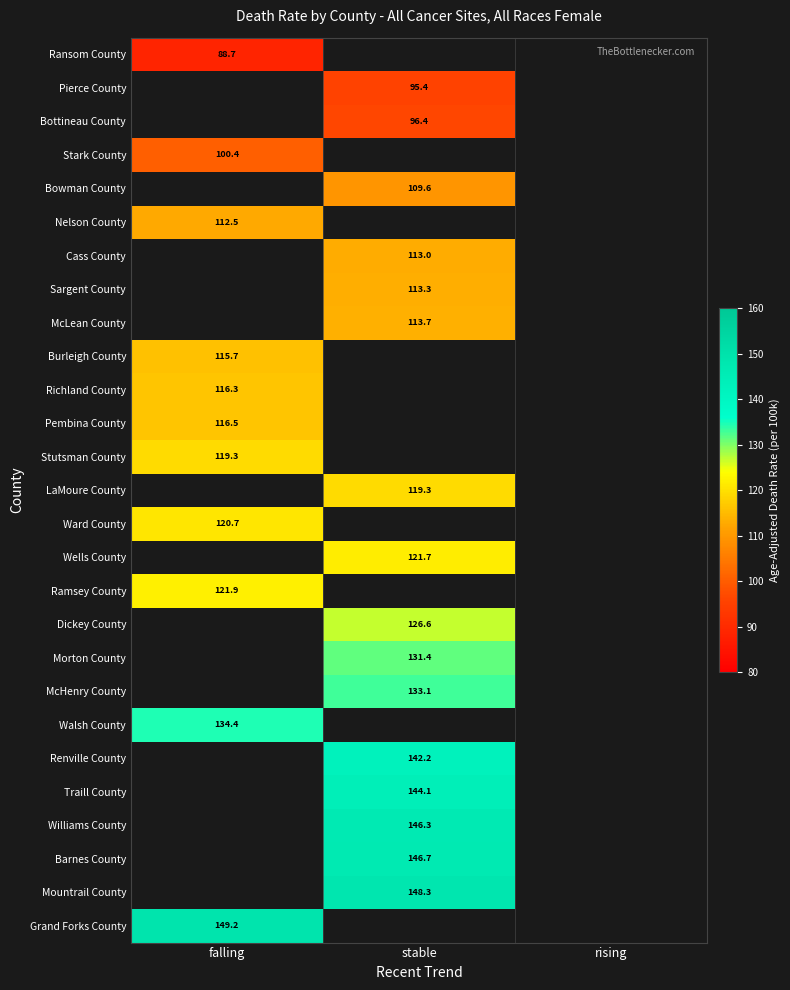

What is the greatest value displayed?

149.2